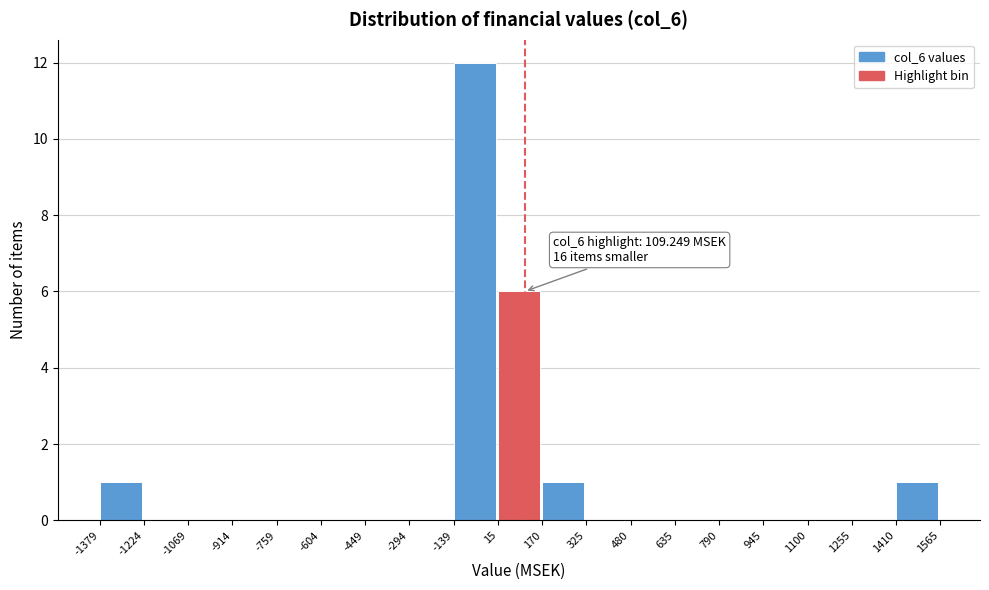

Over which range of the x-axis is the bar tallest?

-139 to 15